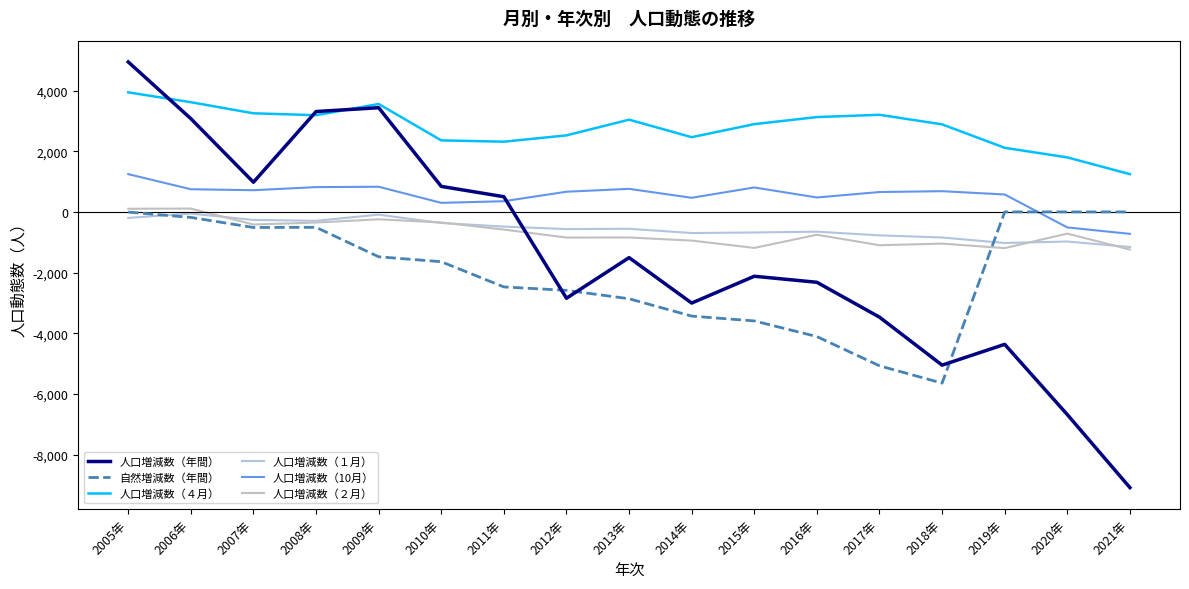

Which label corresponds to the smallest value in the chart?

2021年